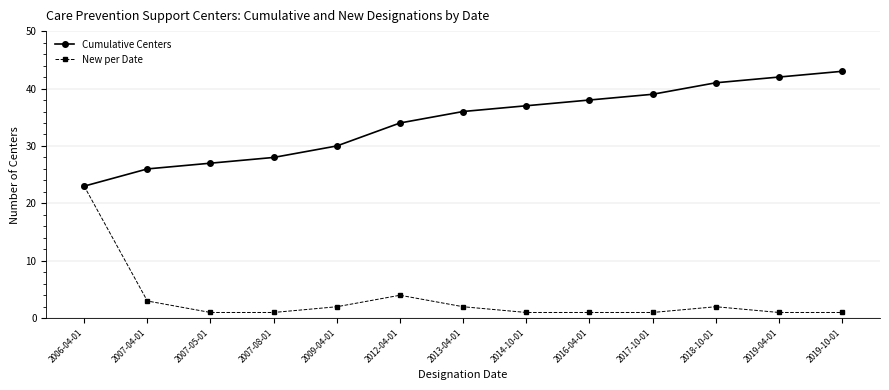

What is the spread (max minus min) of values at 2007-05-01?

26